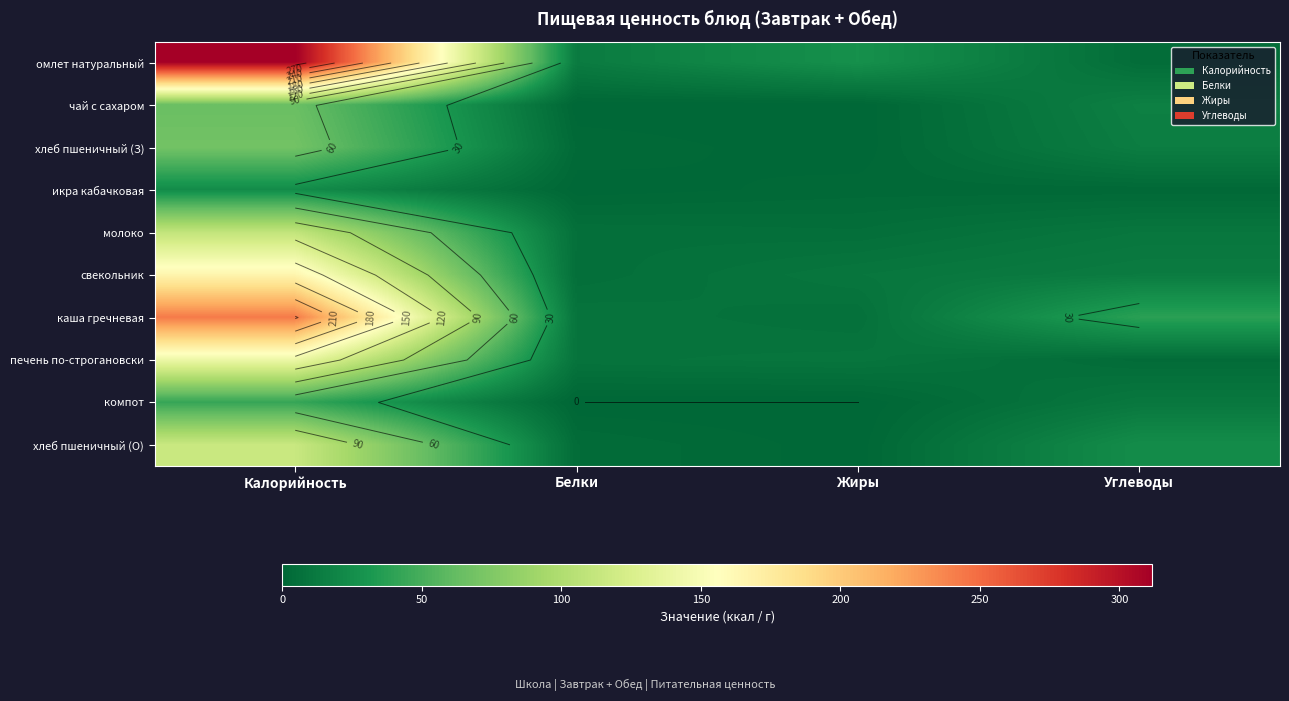

Rank the series by their maximum value, from highest to lowest.

омлет натуральный, каша гречневая, свекольник, печень по-строгановски, хлеб пшеничный (О), молоко, хлеб пшеничный (З), чай с сахаром, компот, икра кабачковая